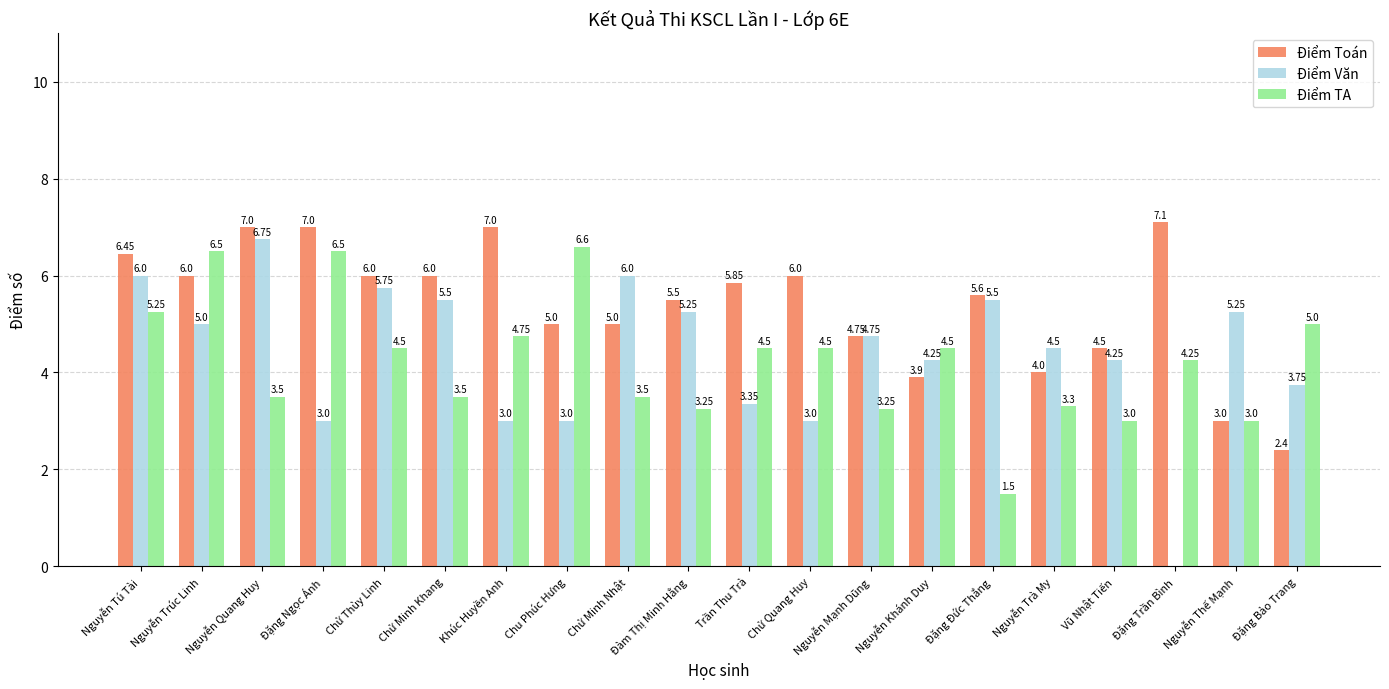

What is the sum of all Điểm TA values?

84.7